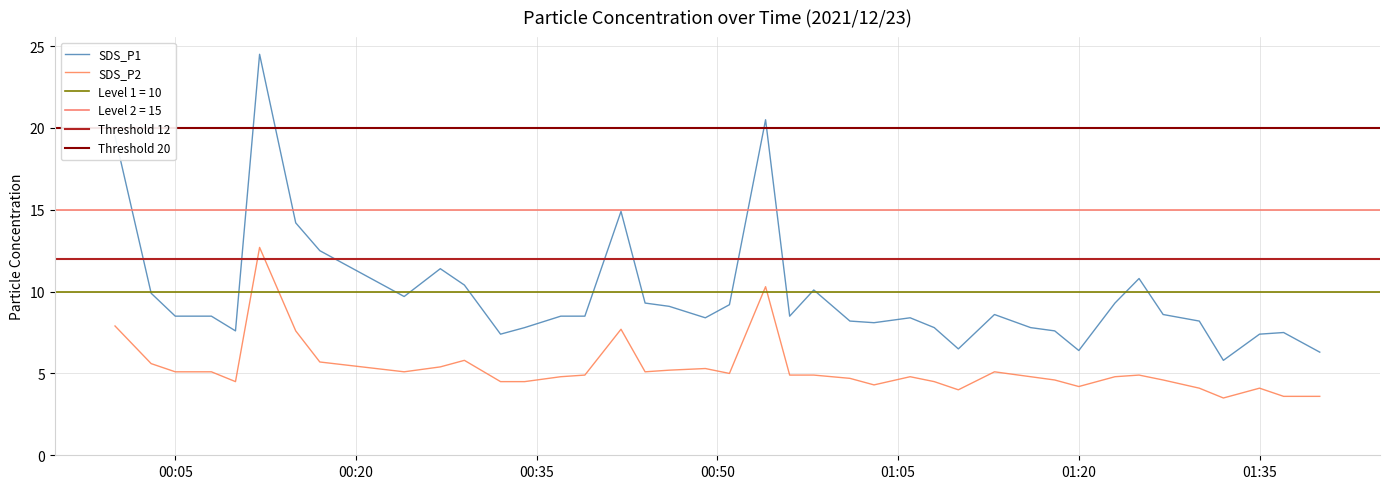

List the series in order of their overall mean, highest first.

SDS_P1, SDS_P2